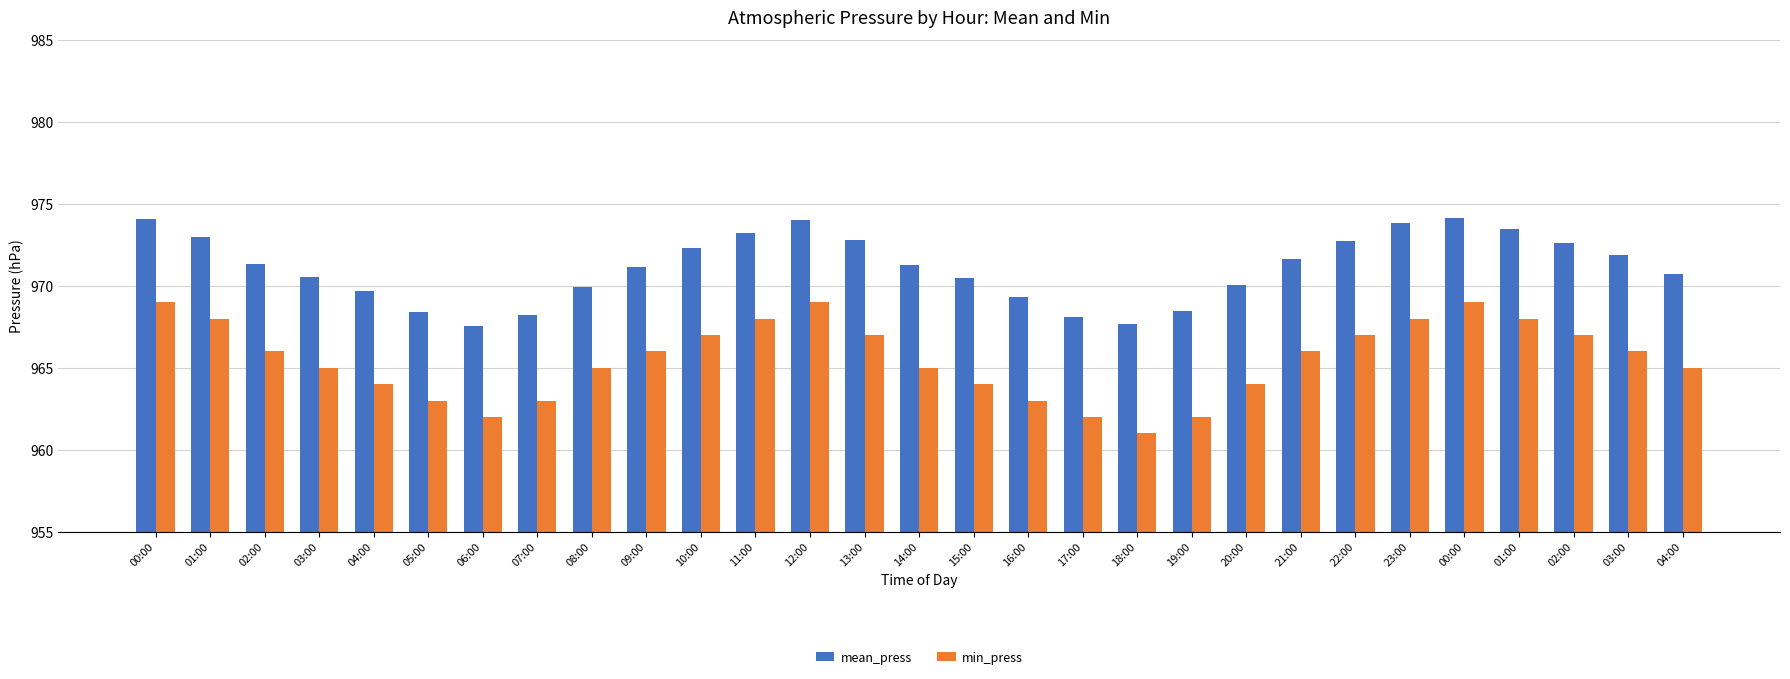

Rank the series at 20:00 from lowest to highest value.

min_press, mean_press